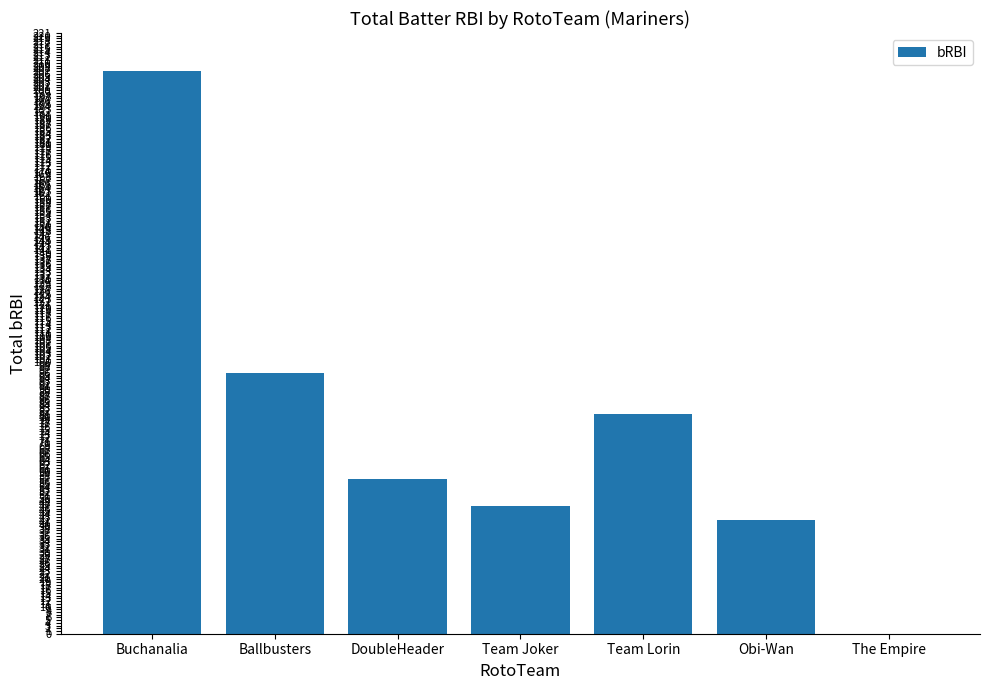

True or false: the data shows 78 at Team Joker.

False